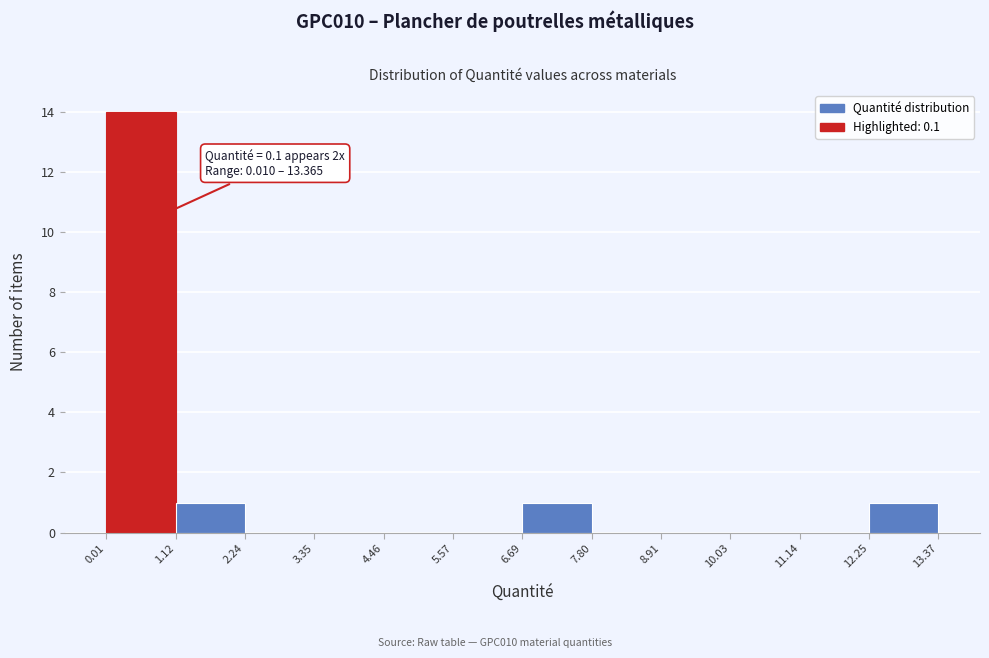

Over which range of the x-axis is the bar tallest?

0.01 to 1.12